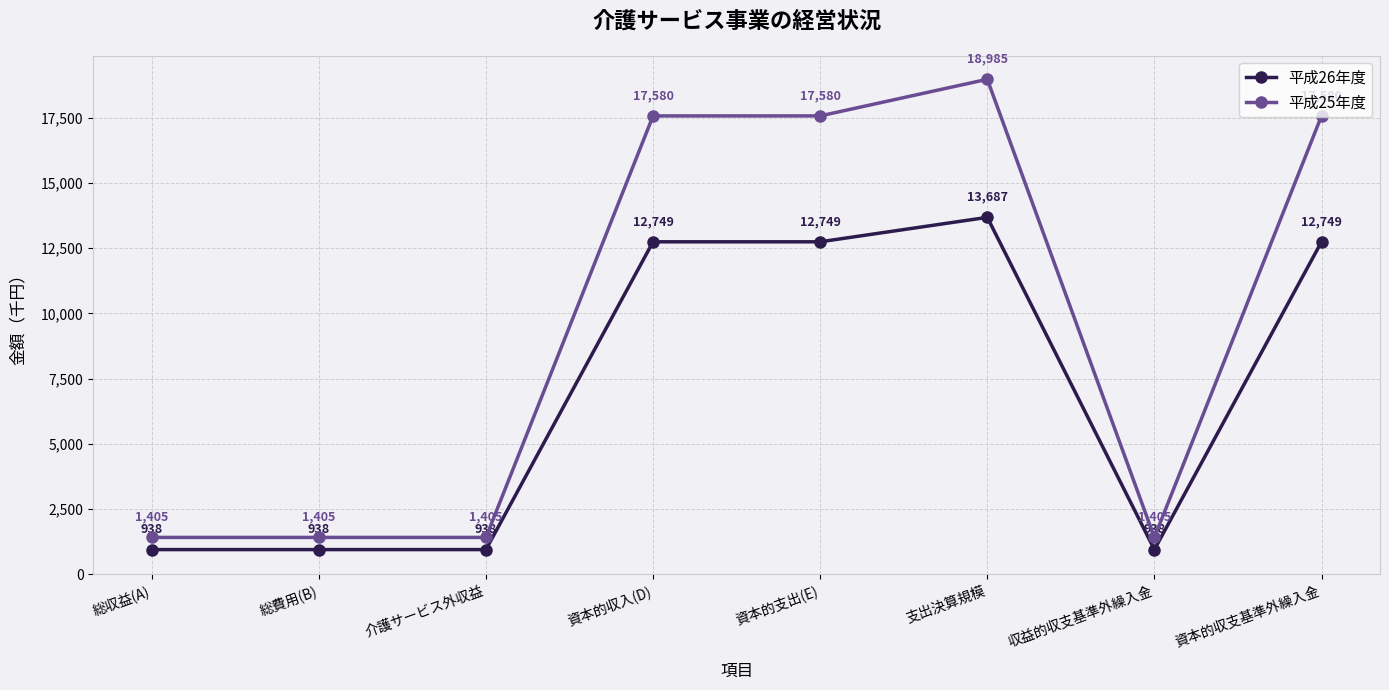

What position from the right is 支出決算規模?

3